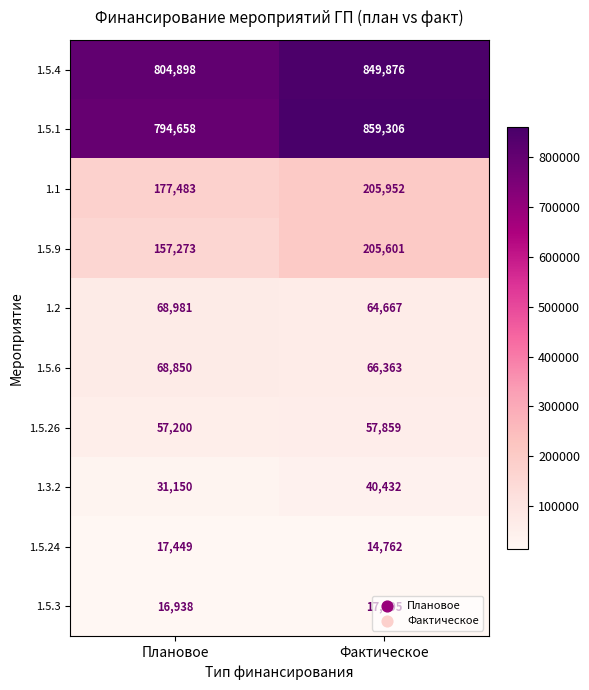

The 1.1 series shows 50592 at Фактическое. True or false?

False